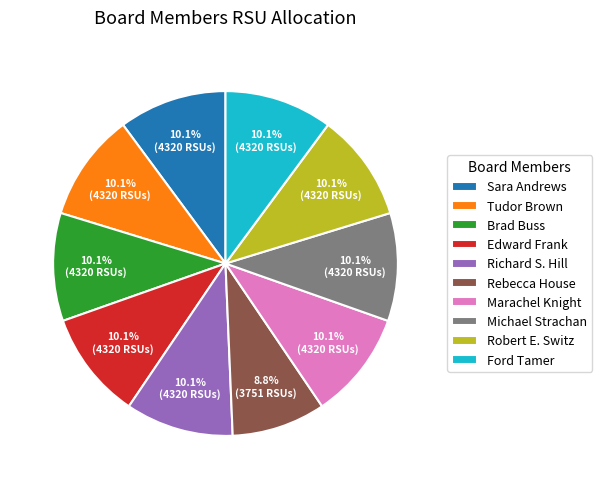

True or false: Marachel Knight accounts for 10% of the total.

True